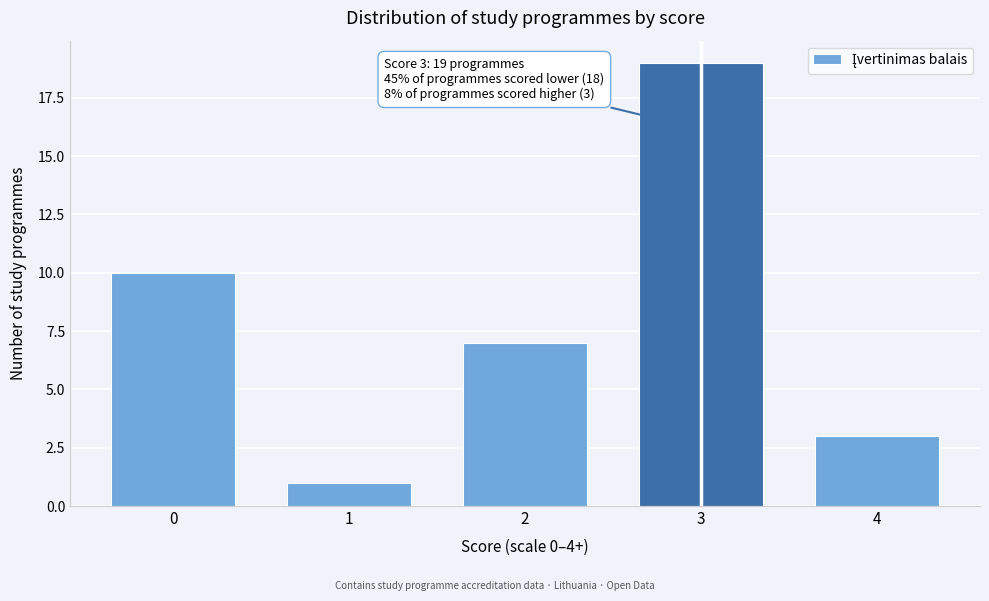

Reading right to left, what are all the values shown in this chart?

4=3	3=19	2=7	1=1	0=10